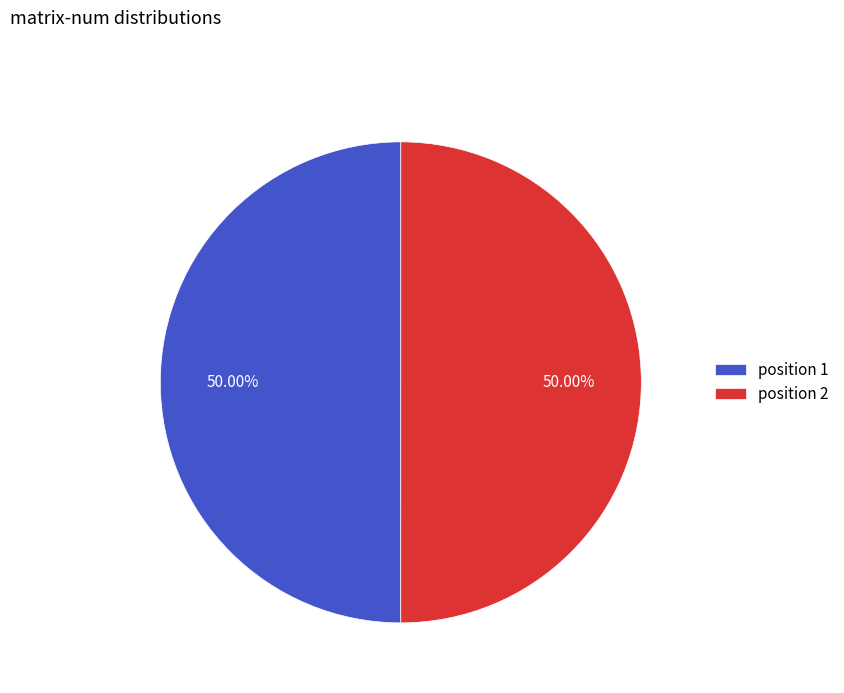

Do position 1 and position 2 together represent more than half of the pie?

Yes